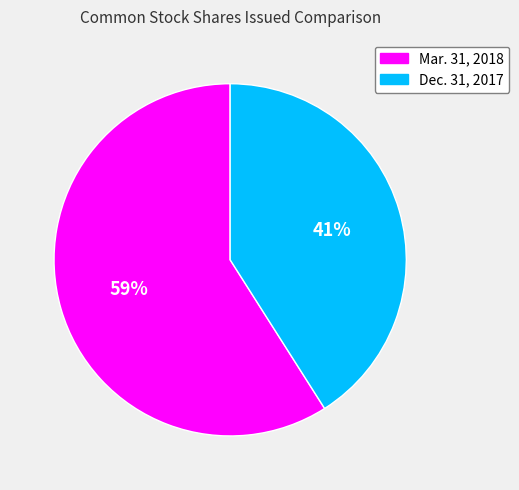

To the nearest percent, what is the difference between the largest and smallest slice percentages?

18%